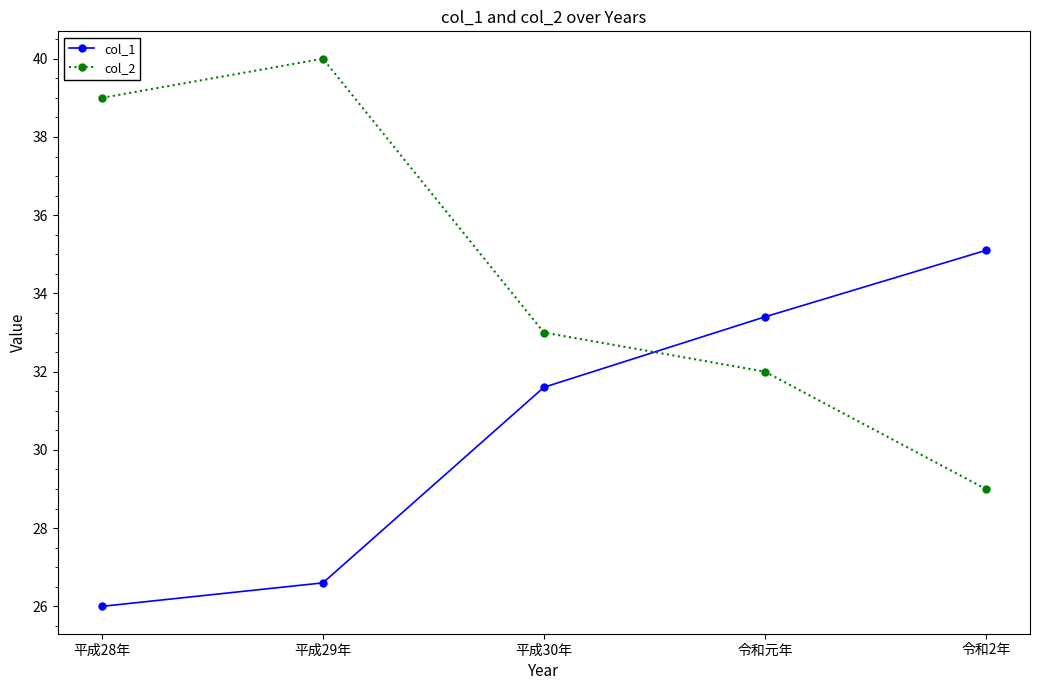

True or false: col_2 and col_1 intersect in this chart.

True